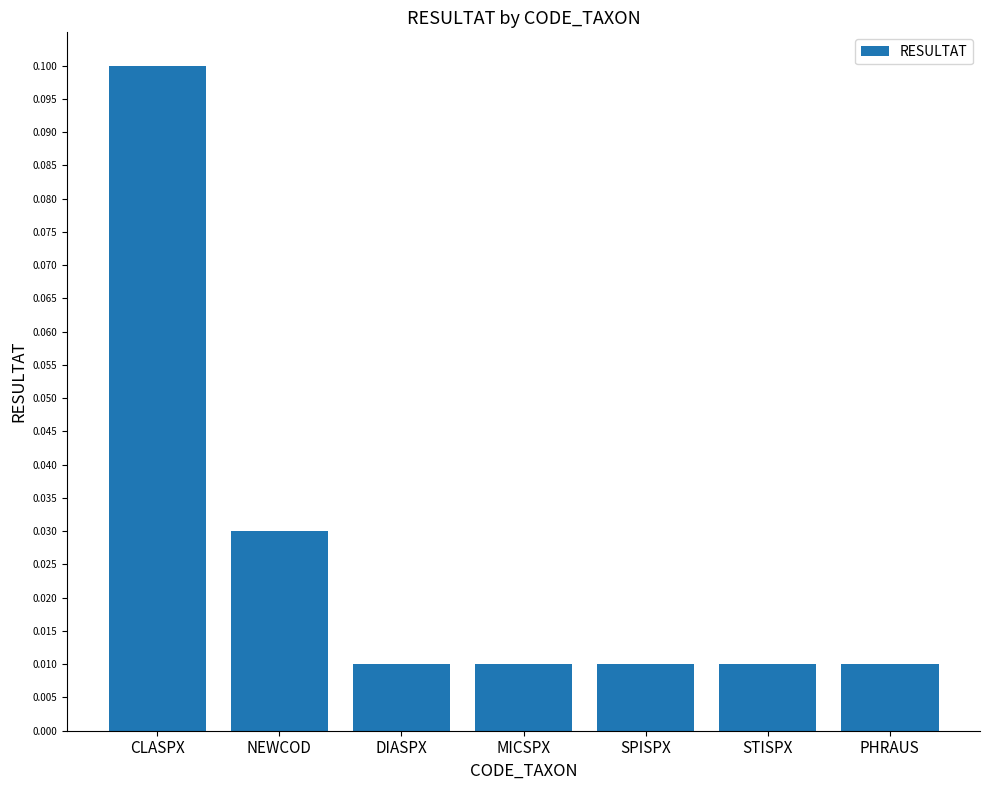

What is the value of the 1st bar from the left?

0.1